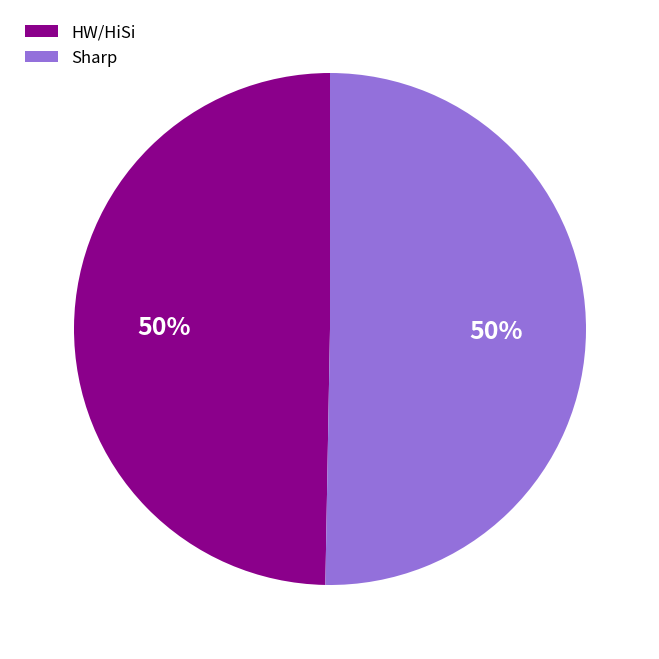

How many segments does this pie chart have?

2